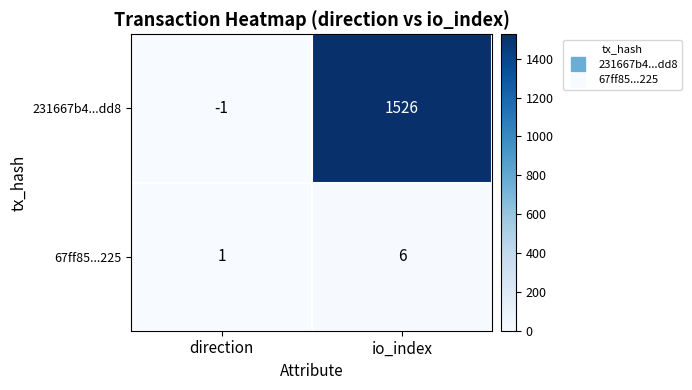

What is the difference between the 231667b4...dd8 values at direction and io_index?

1527